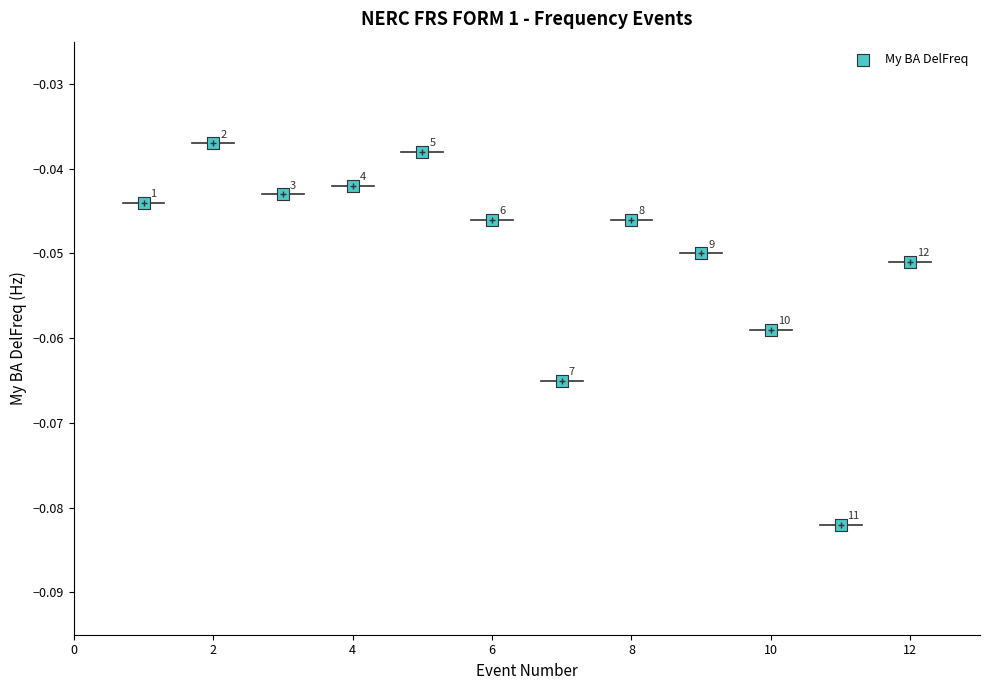

What is the range of X values (max minus min)?

11.0